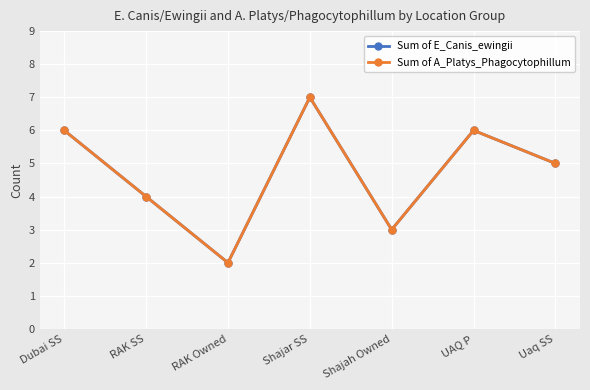

What is the approximate value of Sum of A_Platys_Phagocytophillum at Dubai SS?

6